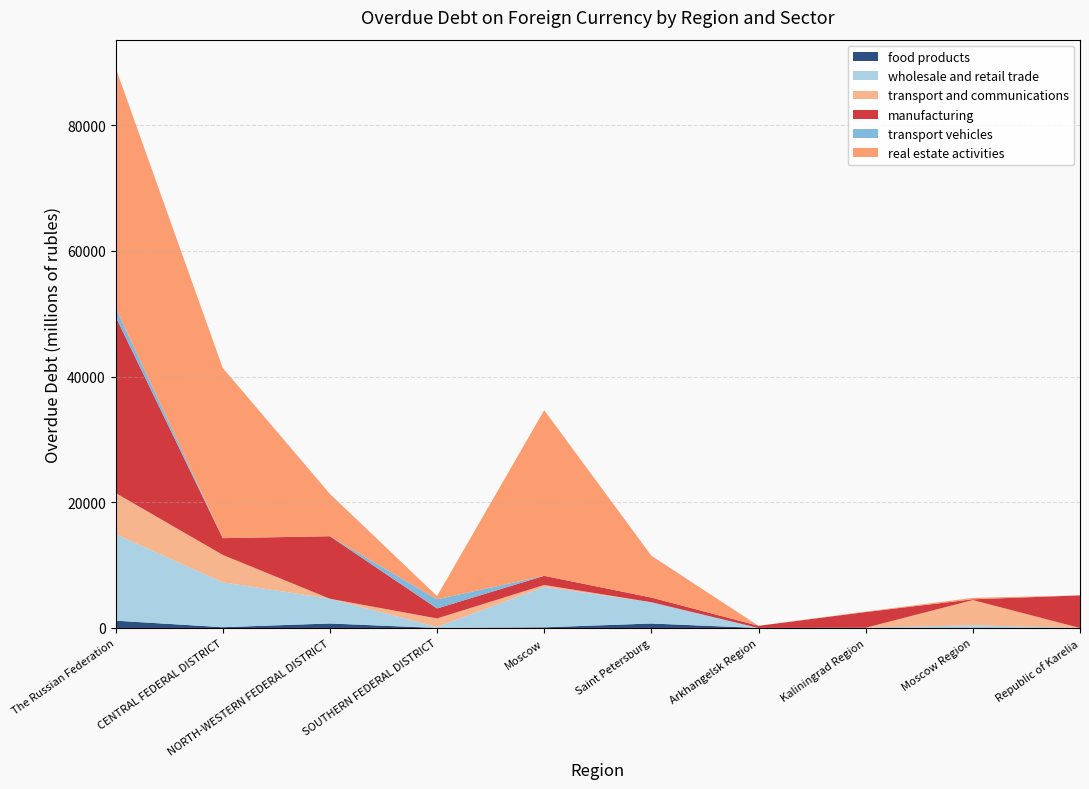

Reading left to right, transcribe all the data shown in this chart.

food products: 1160	122	715	0	102	709	0	6	0	0
wholesale and retail trade: 13758	7147	3934	159	6437	3391	4	29	435	0
transport and communications: 6560	4358	0	1355	303	0	0	0	4001	0
manufacturing: 28053	2661	9946	1588	1453	739	339	2500	128	5184
transport vehicles: 1456	0	0	1456	0	0	0	0	0	0
real estate activities: 38142	27077	6740	510	26350	6658	0	70	225	0